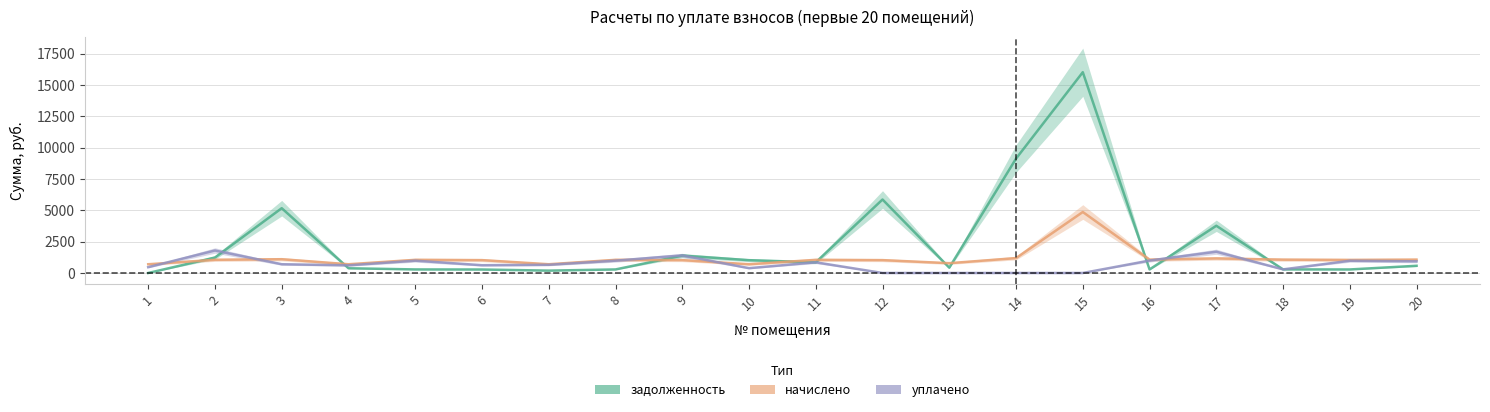

The начислено series shows 1063.2 at 16. True or false?

True